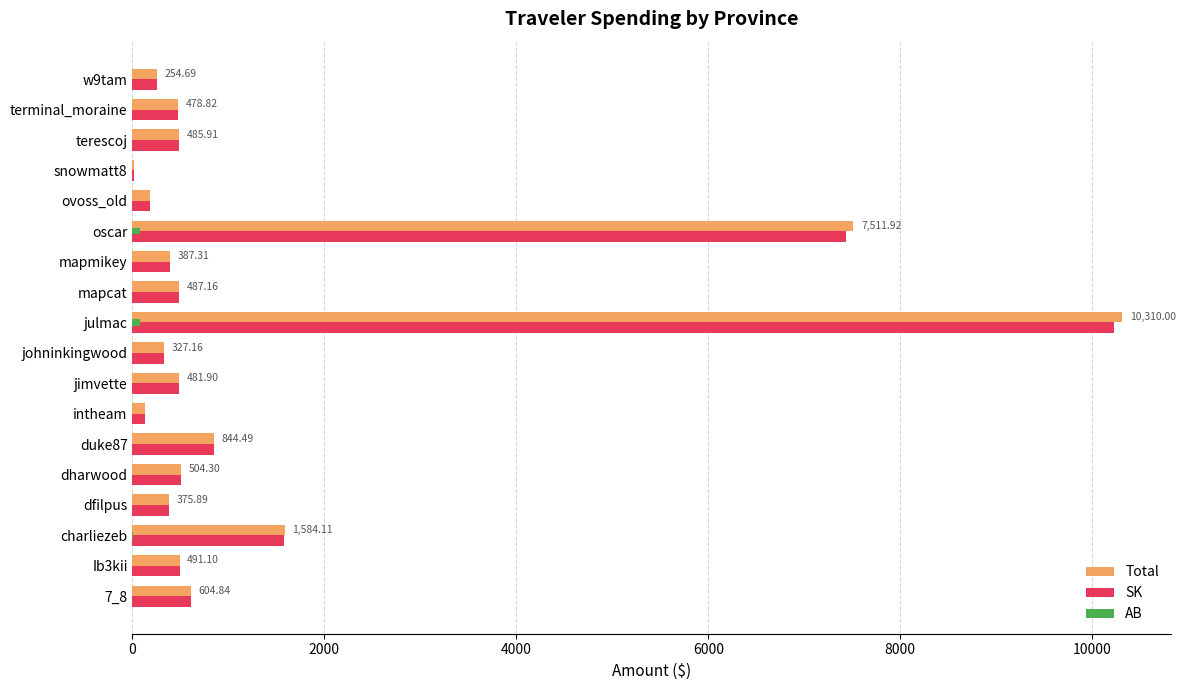

How many series are shown in this chart?

3